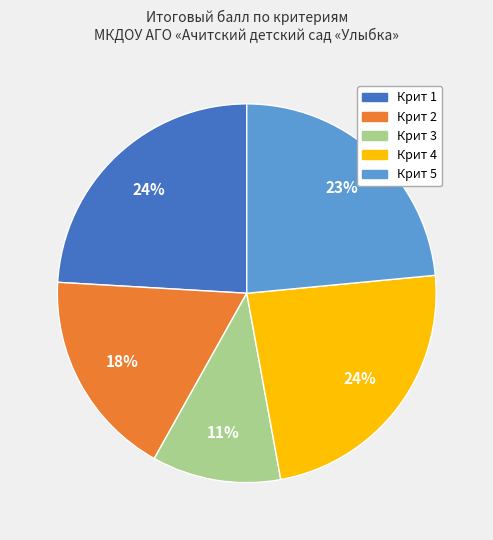

To the nearest percent, what percentage of the pie is Крит 5?

23%